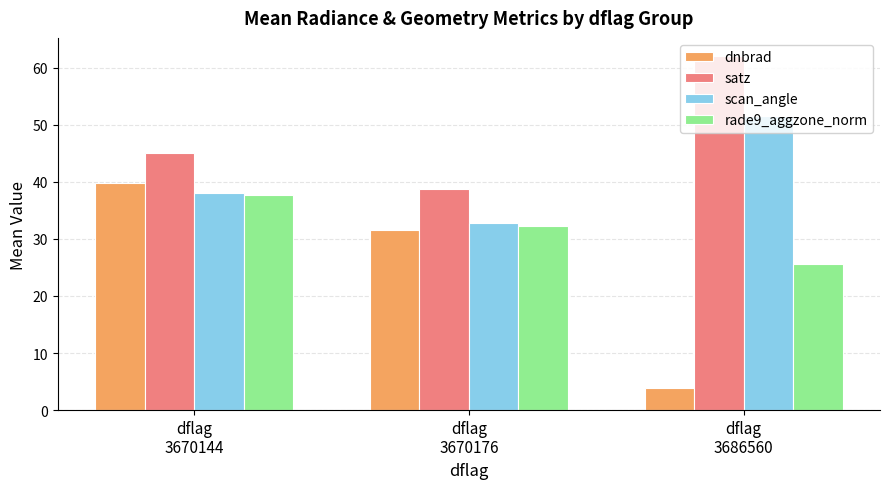

List the labels in order of rade9_aggzone_norm value, largest first.

dflag
3670144, dflag
3670176, dflag
3686560